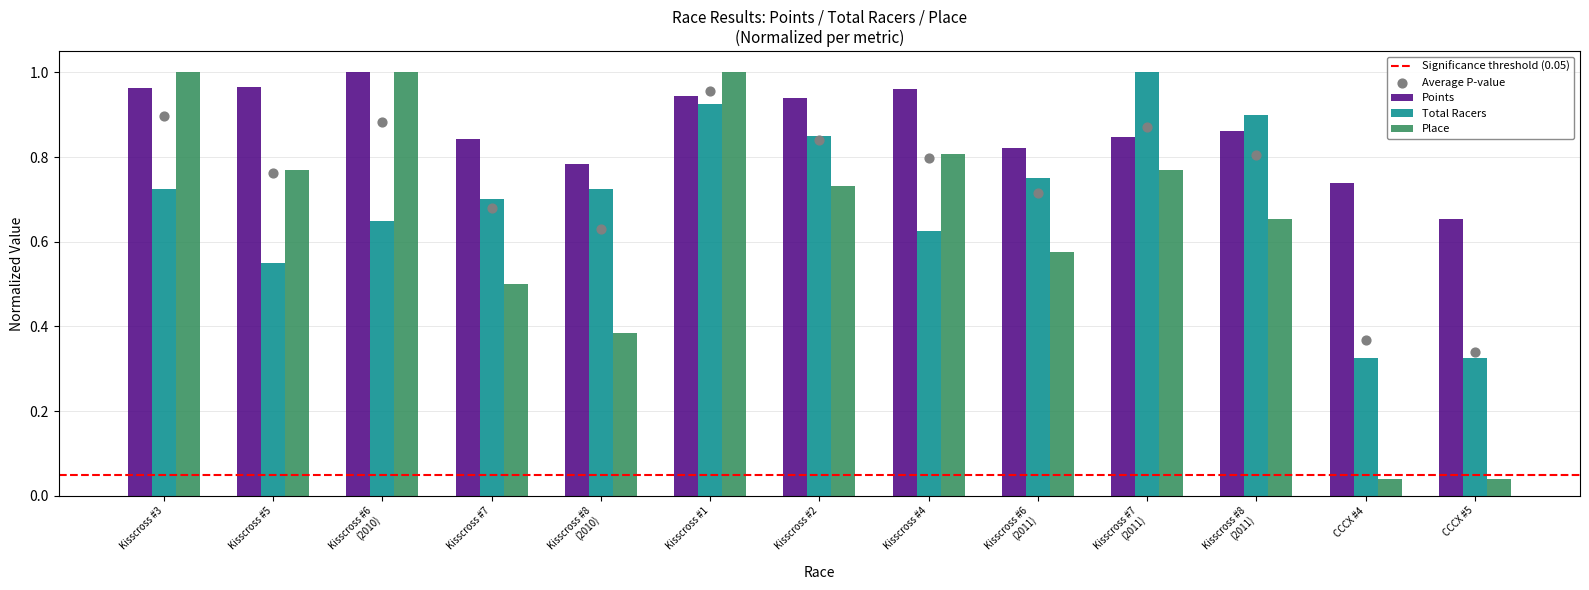

At which category is the sum across all series the highest?

Kisscross #1